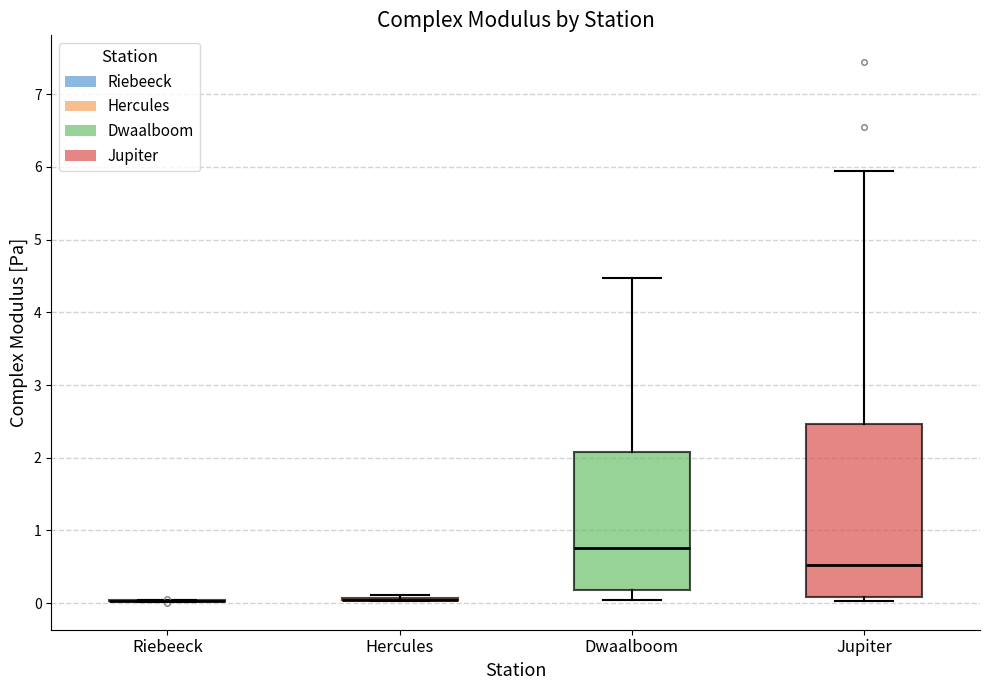

Reading left to right, read every box against the y-axis: the position of its median line, the range the box covers, and the ends of its whiskers. The values are not printed on the chart, so give them approximately, as read against the axis.

Riebeeck: box collapsed to a line at 0.0, whiskers 0.0 to 0.0
Hercules: box collapsed to a line at 0.0, whiskers 0.0 to 0.1
Dwaalboom: median 0.8, box 0.2 to 2.1, whiskers 0.0 to 4.5
Jupiter: median 0.5, box 0.1 to 2.5, whiskers 0.0 to 5.9